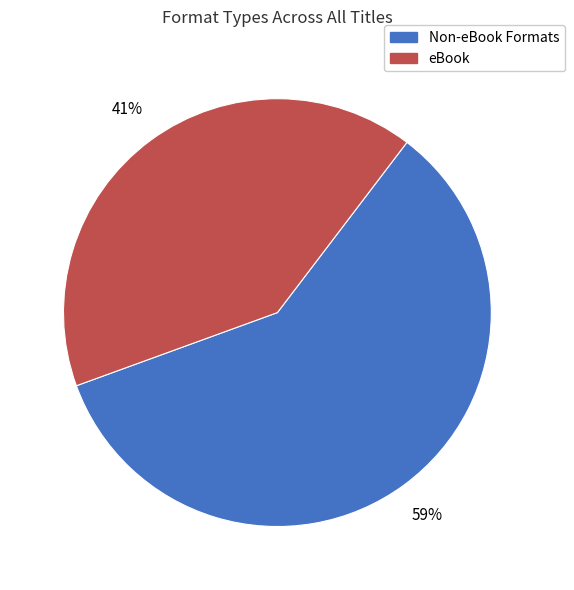

To the nearest percent, what percentage of the pie is eBook?

41%